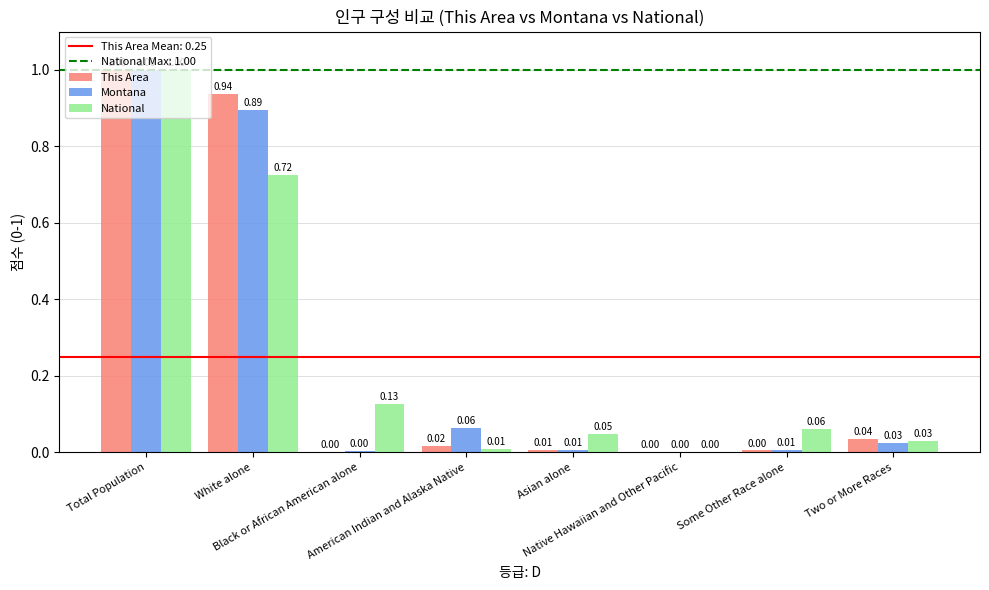

What is the sum of all This Area values?

2.0